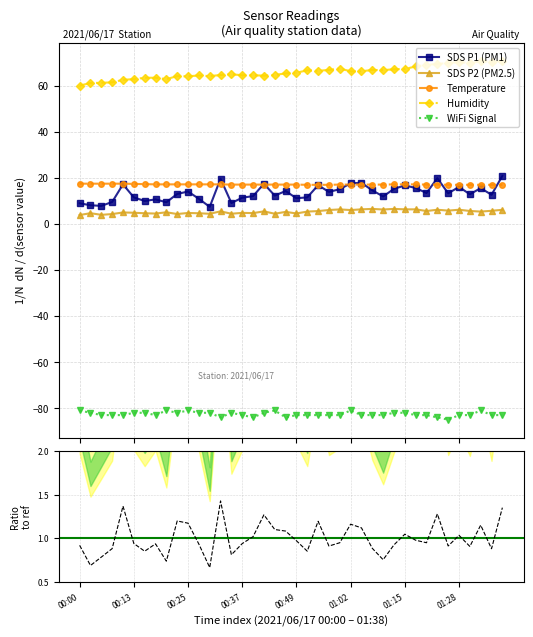

The value of Humidity at 39 is 70.7. True or false?

True